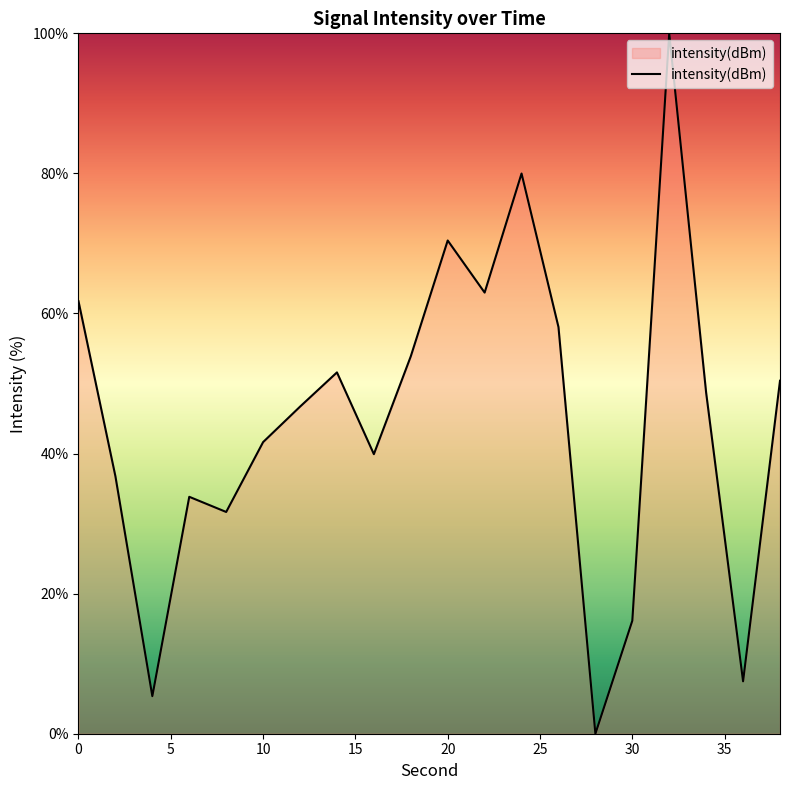

Reading right to left, transcribe all the data shown in this chart.

50.4	7.5	48.7	100.0	16.1	0.0	58.1	80.0	63.0	70.4	53.9	39.9	51.6	46.7	41.6	31.7	33.8	5.4	36.8	61.8